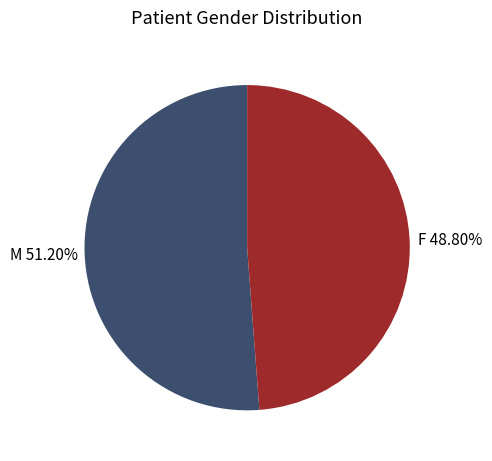

Does any single category account for the majority?

Yes